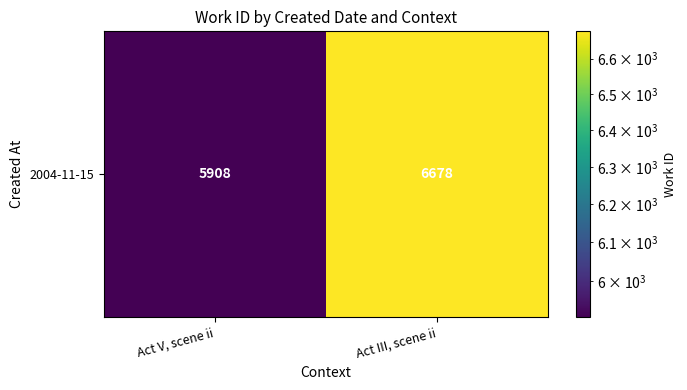

What is the change in value from Act V, scene ii to Act III, scene ii?

+770